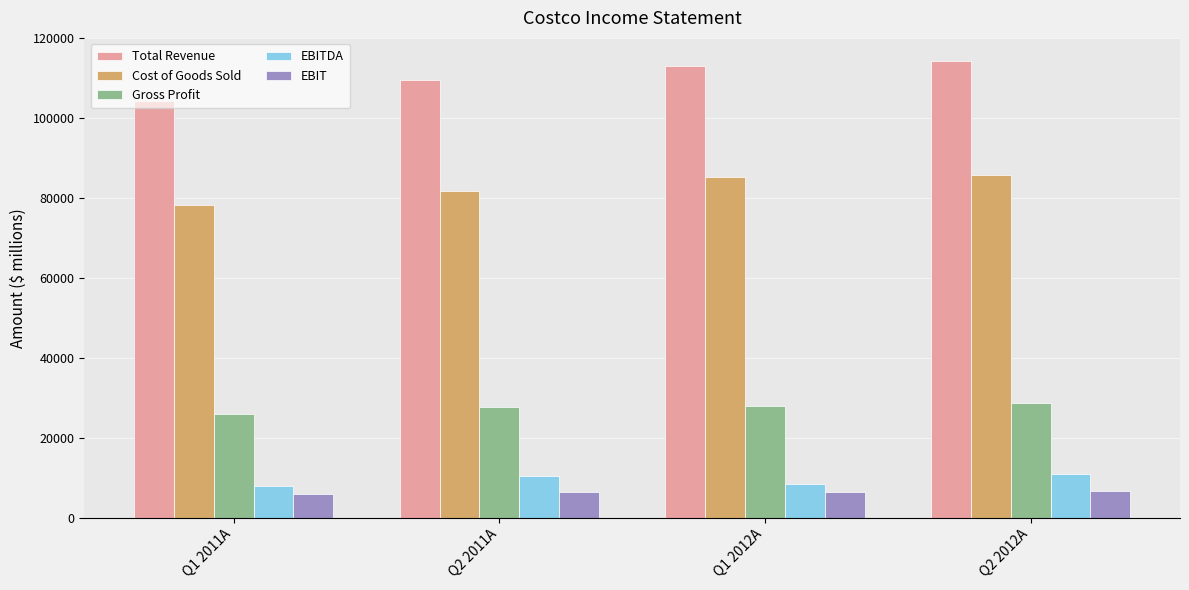

What is the average value of the Gross Profit series?

27520